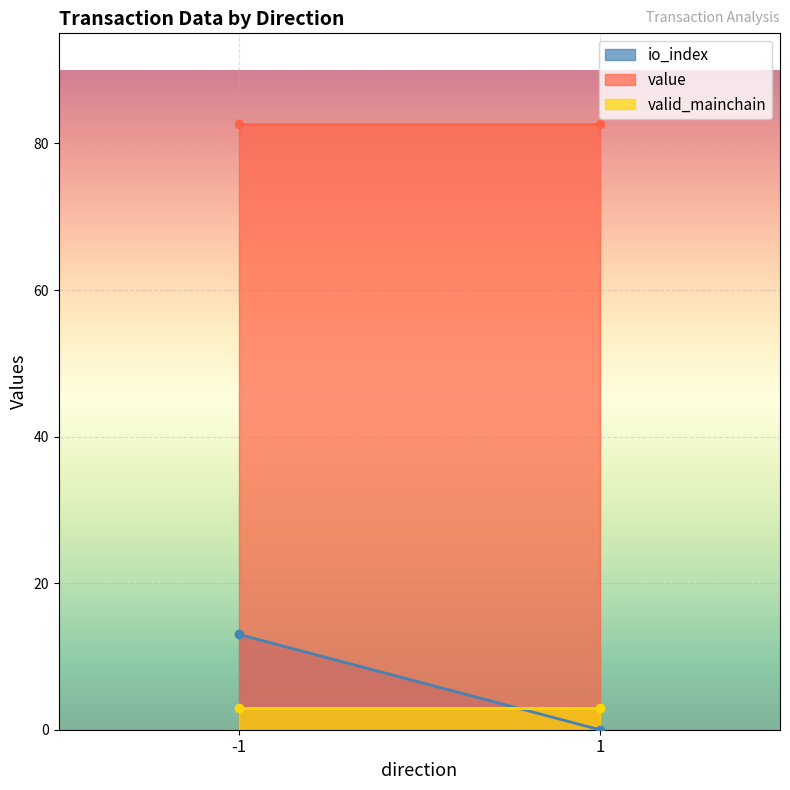

Which label corresponds to the smallest value in the chart?

1